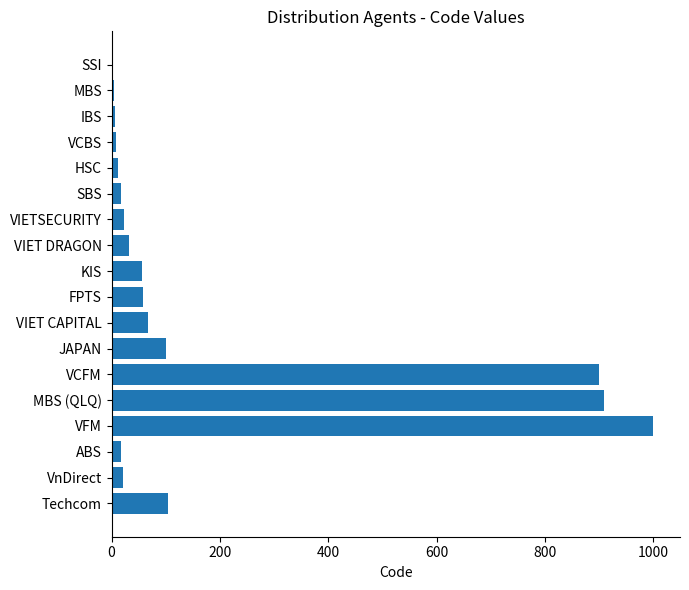

What is the sum of all values?

3344